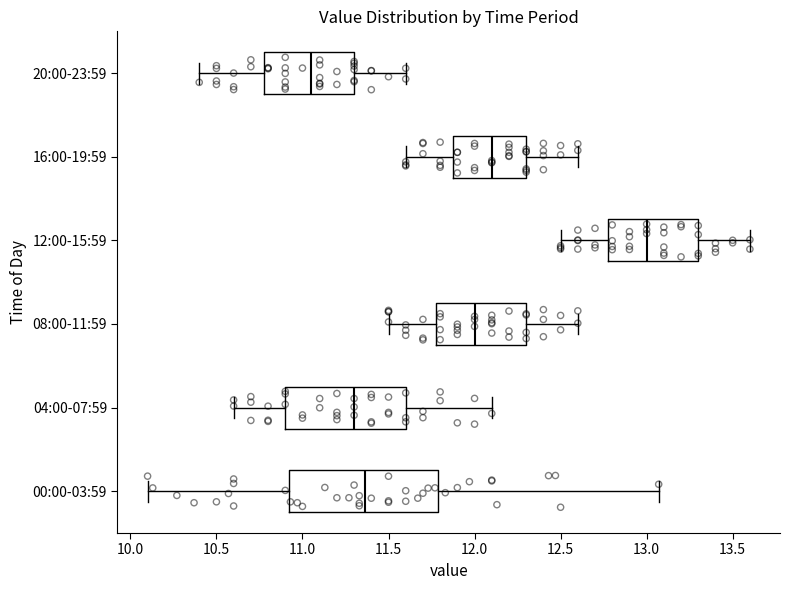

Reading bottom to top, read every box against the x-axis: the position of its median line, the range the box covers, and the ends of its whiskers. The values are not printed on the chart, so give them approximately, as read against the axis.

00:00-03:59: median 11.35, box 10.90 to 11.80, whiskers 10.10 to 13.05
04:00-07:59: median 11.30, box 10.90 to 11.60, whiskers 10.60 to 12.10
08:00-11:59: median 12.00, box 11.80 to 12.30, whiskers 11.50 to 12.60
12:00-15:59: median 13.00, box 12.80 to 13.30, whiskers 12.50 to 13.60
16:00-19:59: median 12.10, box 11.90 to 12.30, whiskers 11.60 to 12.60
20:00-23:59: median 11.05, box 10.80 to 11.30, whiskers 10.40 to 11.60